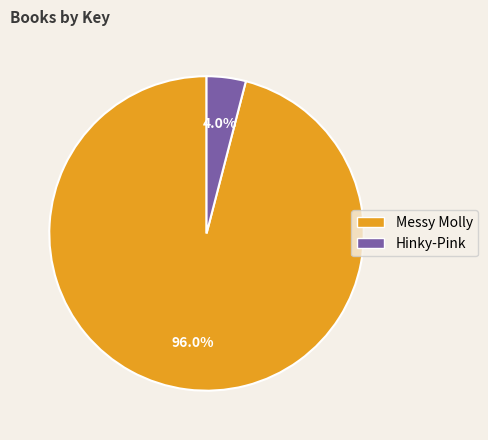

How many slices are in this pie chart?

2